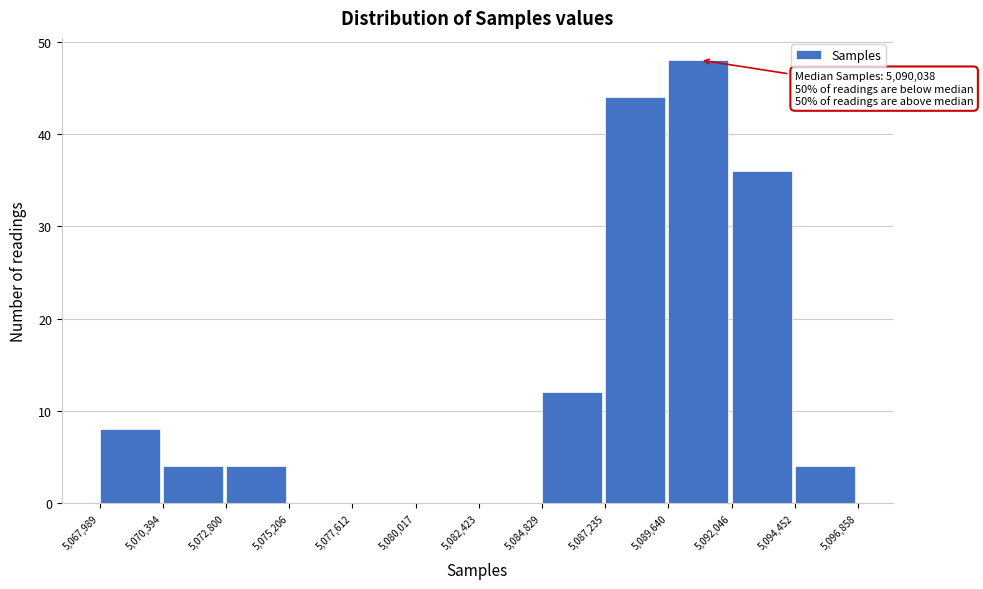

Which range on the x-axis has the tallest bar?

5,089,640 to 5,092,046